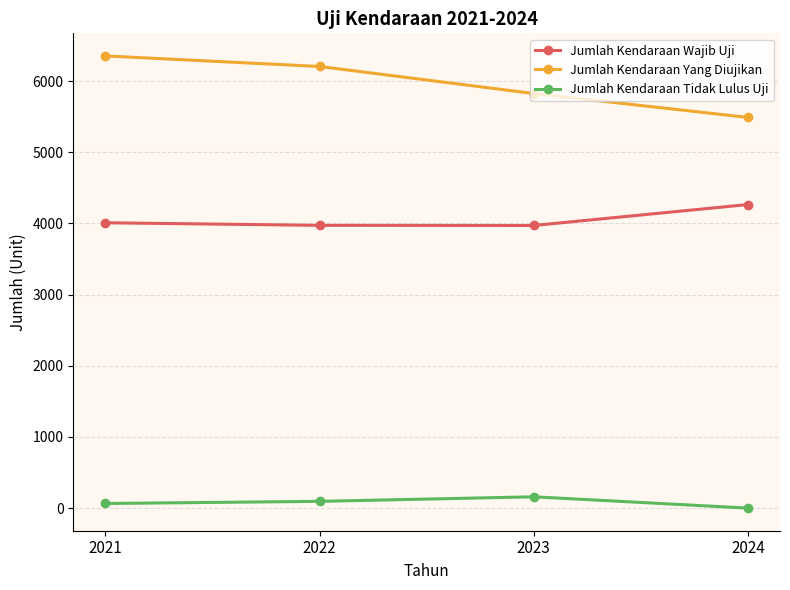

What is the sum of all Jumlah Kendaraan Tidak Lulus Uji values?

319